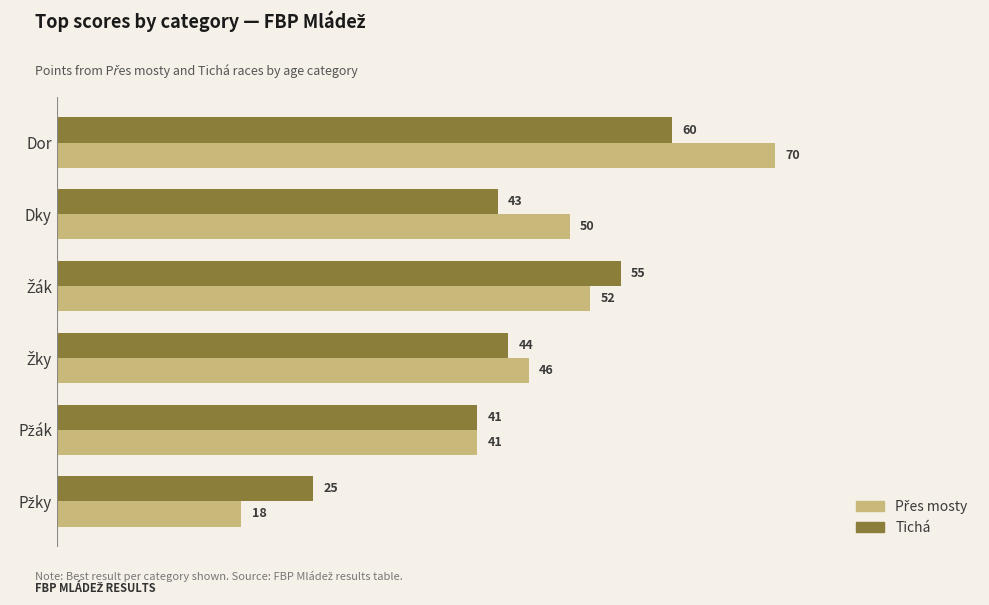

What is the difference between the second highest and minimum values in the Tichá series?

30